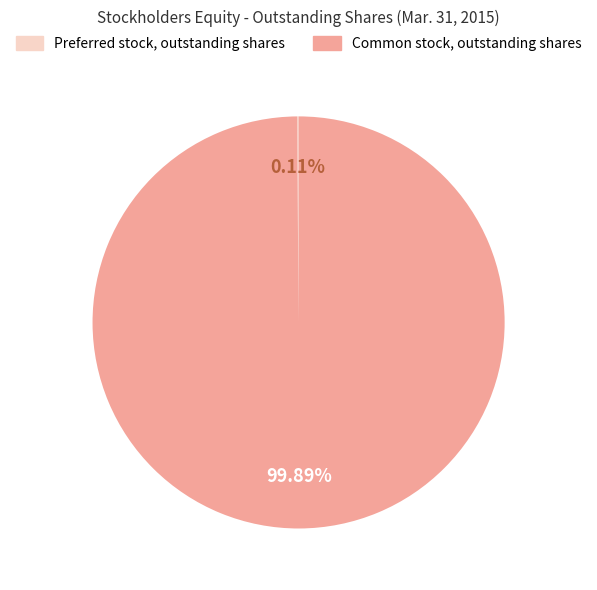

What is the largest slice in the pie chart?

Common stock, outstanding shares